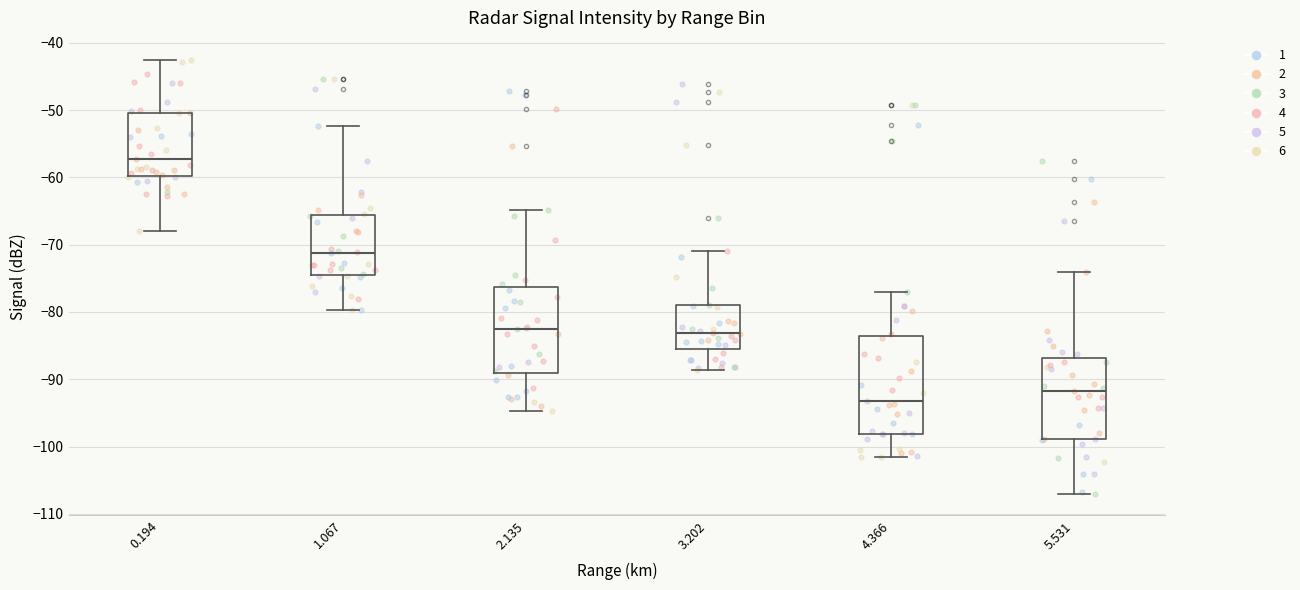

Which box has the lowest median line?

4.366